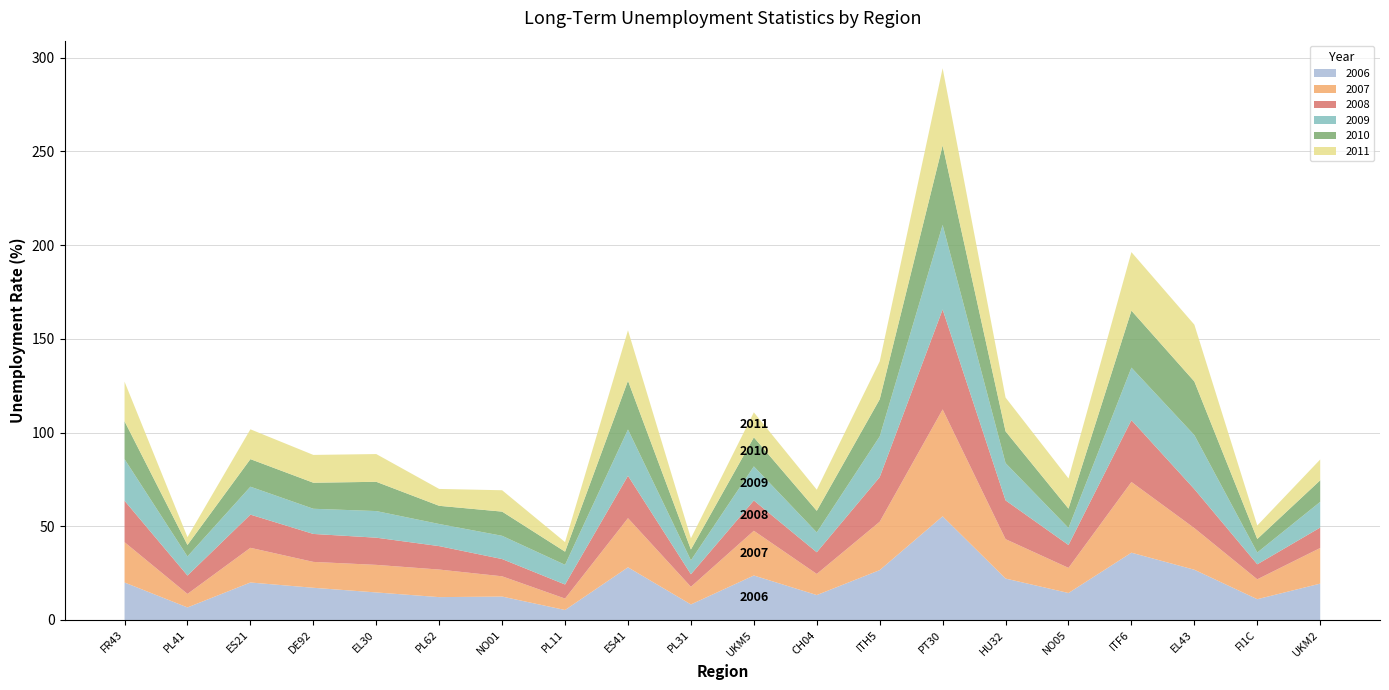

Reading left to right, list all the values displayed in this chart.

2006: 20.0	6.7	20.0	17.2	14.7	12.2	12.5	5.3	28.1	8.3	23.7	13.3	26.6	55.3	22.1	14.4	35.9	26.8	11.1	19.4
2007: 21.5	7.2	18.5	13.8	14.7	14.7	10.8	6.1	26.2	9.4	23.9	11.3	25.8	57.0	21.0	13.4	37.7	22.2	10.6	19.0
2008: 22.1	9.8	17.7	14.9	14.5	12.5	9.2	7.5	22.6	6.7	16.1	11.6	23.8	53.3	20.7	12.2	33.0	20.8	8.0	10.9
2009: 22.2	10.2	14.9	13.4	14.2	11.8	12.4	10.5	24.7	7.4	18.2	10.6	21.7	45.1	19.9	9.1	28.0	28.8	6.3	13.7
2010: 20.2	6.1	14.7	13.9	15.6	9.7	12.9	7.0	26.0	5.8	15.5	11.5	19.8	42.4	16.9	10.3	30.4	28.6	7.2	11.5
2011: 21.1	4.2	15.9	14.8	14.8	9.0	11.4	5.1	26.9	6.0	13.3	11.3	20.2	41.2	18.0	16.1	31.2	30.3	7.2	11.1